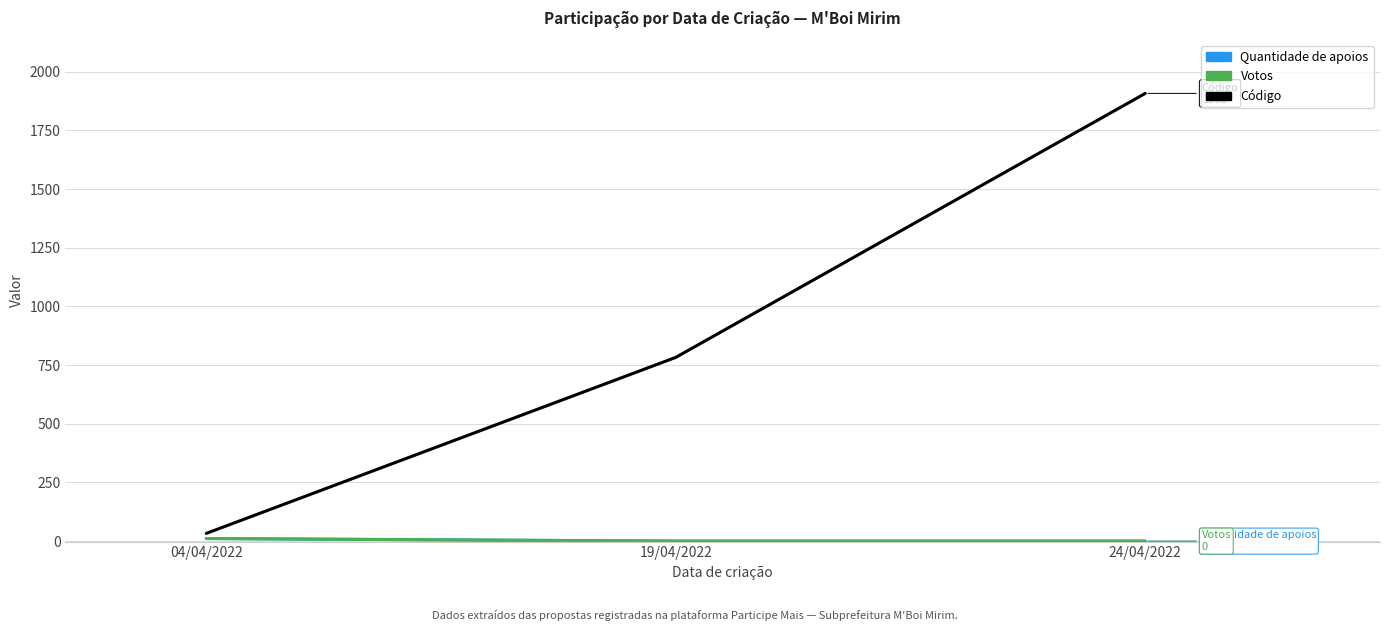

Reading left to right, transcribe all the data shown in this chart.

Quantidade de apoios: 11	0	0
Votos: 11	0	0
Código: 33	783	1908